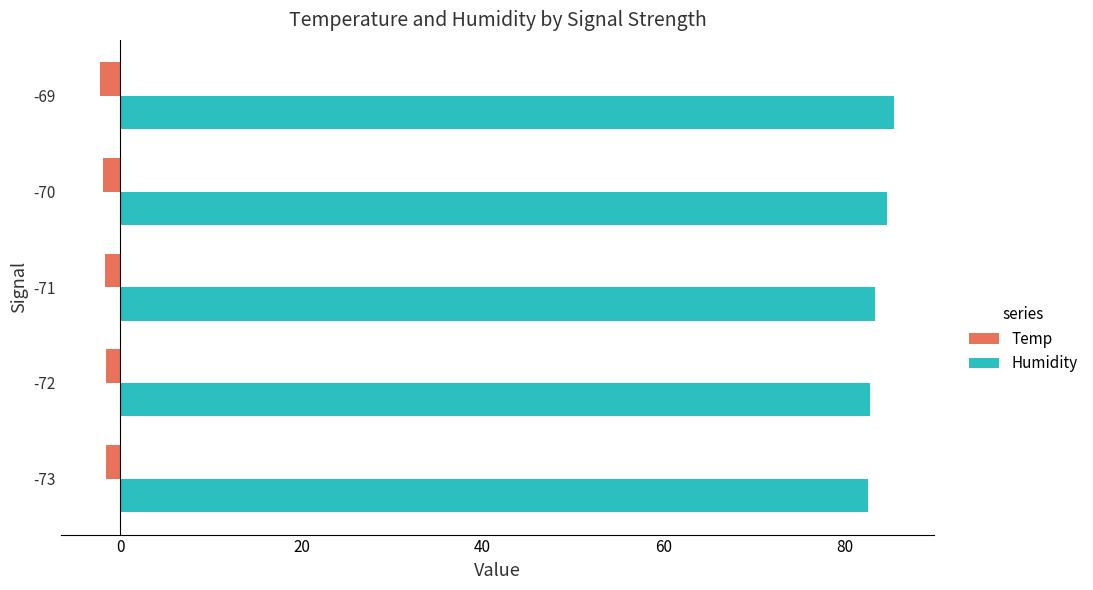

What is the sum of all Humidity values?

418.9